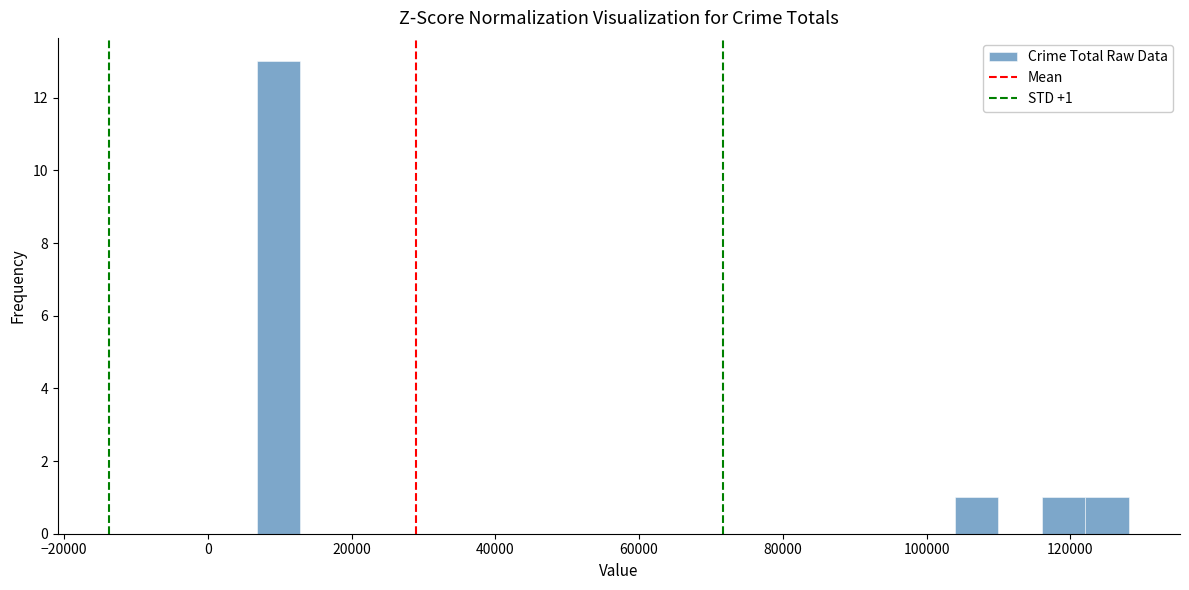

Around what value on the x-axis is the tallest bar? Give the approximate position of its centre, as read against the axis.

10000